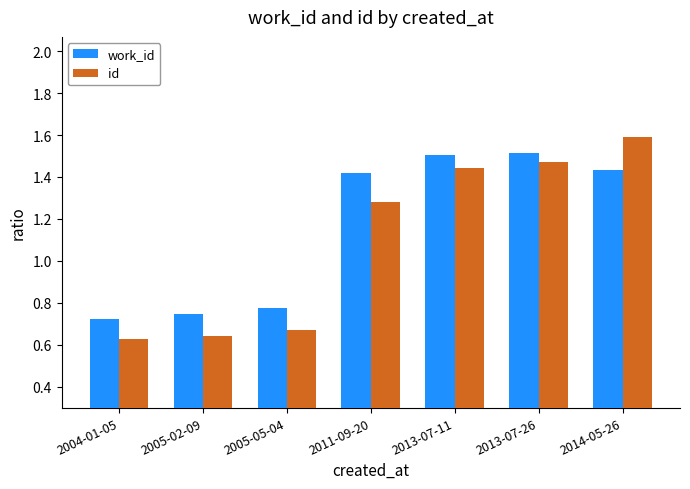

What is the sum of all work_id values?

8.1